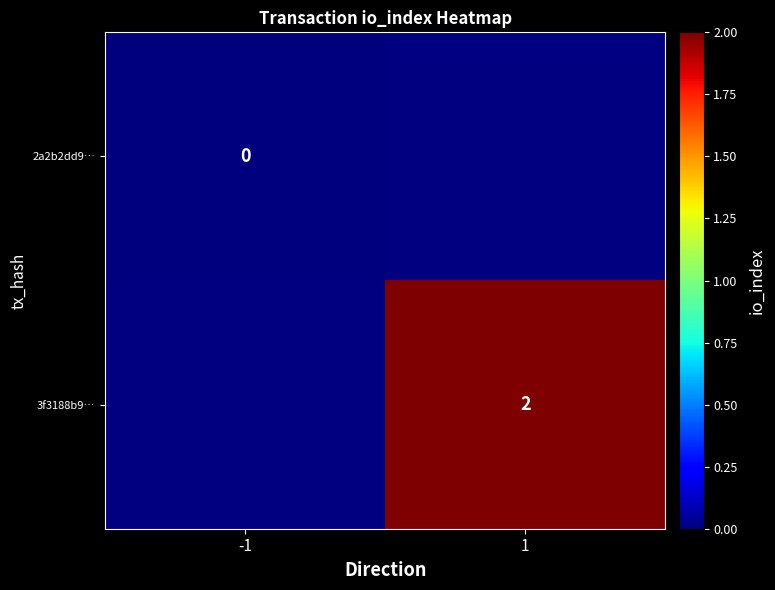

The value of 3f3188b9… at 1 is 1. True or false?

False